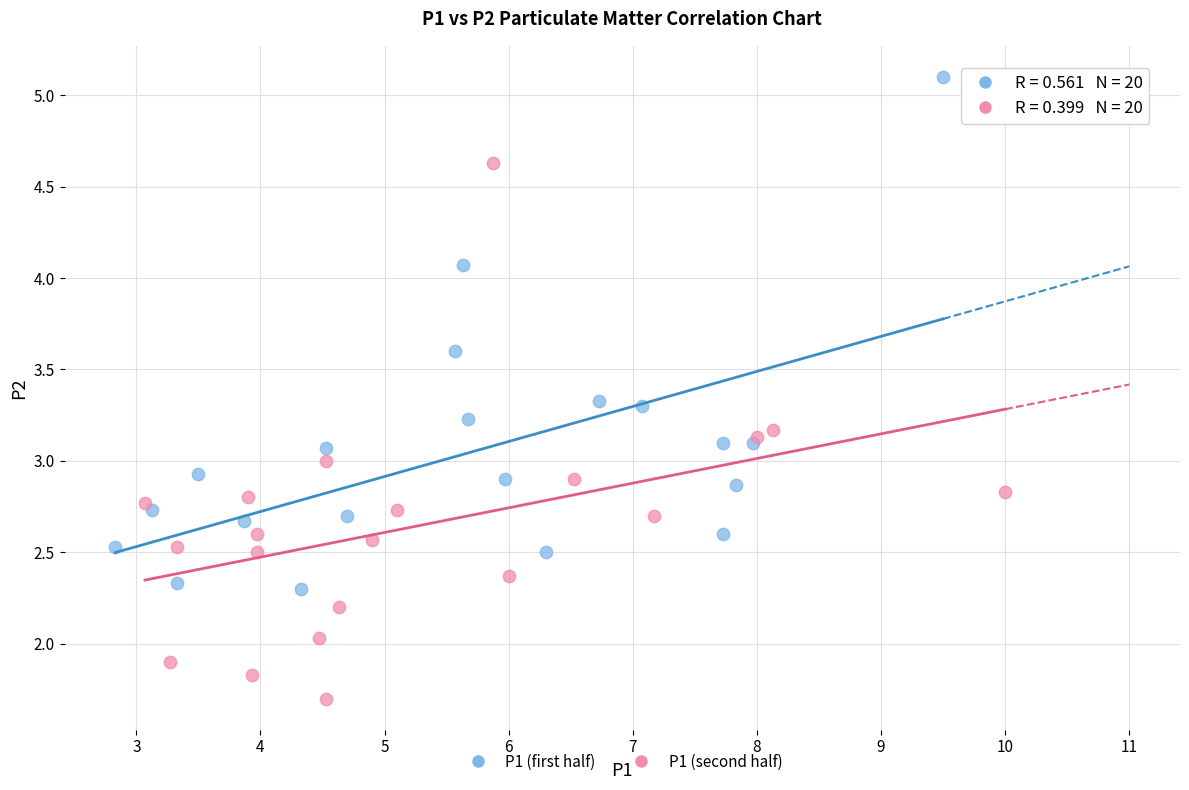

Which series reaches the maximum Y coordinate?

P1 (first half)